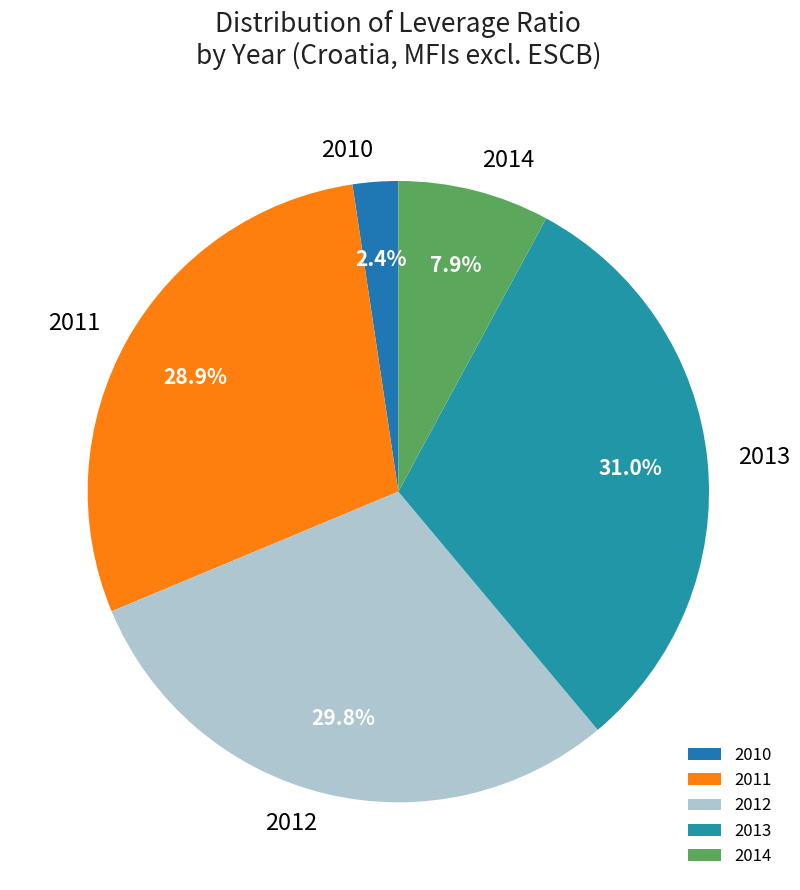

What is the total percentage of 2014 and 2011?

36.8%